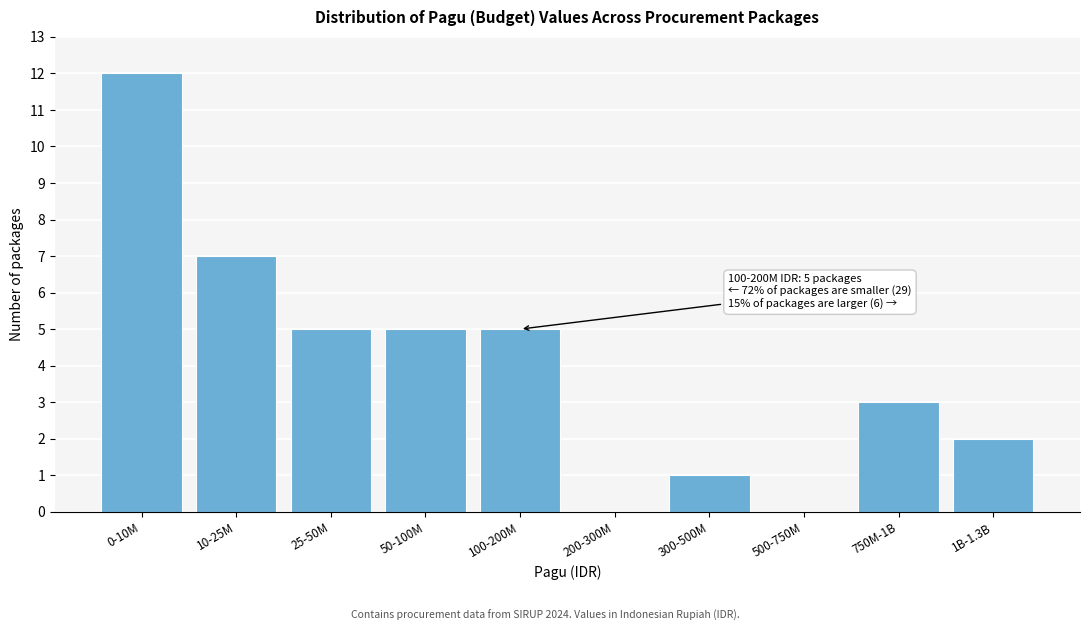

Reading right to left, transcribe all the data shown in this chart.

1B-1.3B=2	750M-1B=3	500-750M=0	300-500M=1	200-300M=0	100-200M=5	50-100M=5	25-50M=5	10-25M=7	0-10M=12